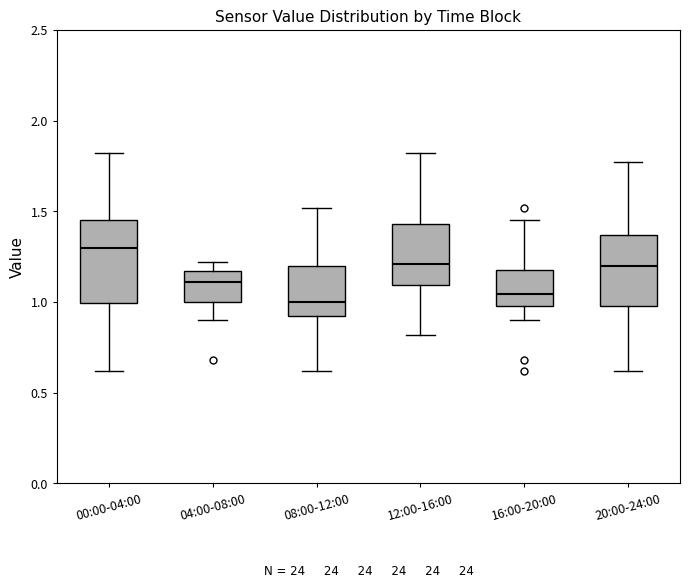

Reading left to right, read every box against the y-axis: the position of its median line, the range the box covers, and the ends of its whiskers. The values are not printed on the chart, so give them approximately, as read against the axis.

00:00-04:00: median 1.30, box 1.00 to 1.45, whiskers 0.60 to 1.80
04:00-08:00: median 1.10, box 1.00 to 1.15, whiskers 0.90 to 1.20
08:00-12:00: median 1.00, box 0.90 to 1.20, whiskers 0.60 to 1.50
12:00-16:00: median 1.20, box 1.10 to 1.45, whiskers 0.80 to 1.80
16:00-20:00: median 1.05, box 1.00 to 1.20, whiskers 0.90 to 1.45
20:00-24:00: median 1.20, box 1.00 to 1.35, whiskers 0.60 to 1.75